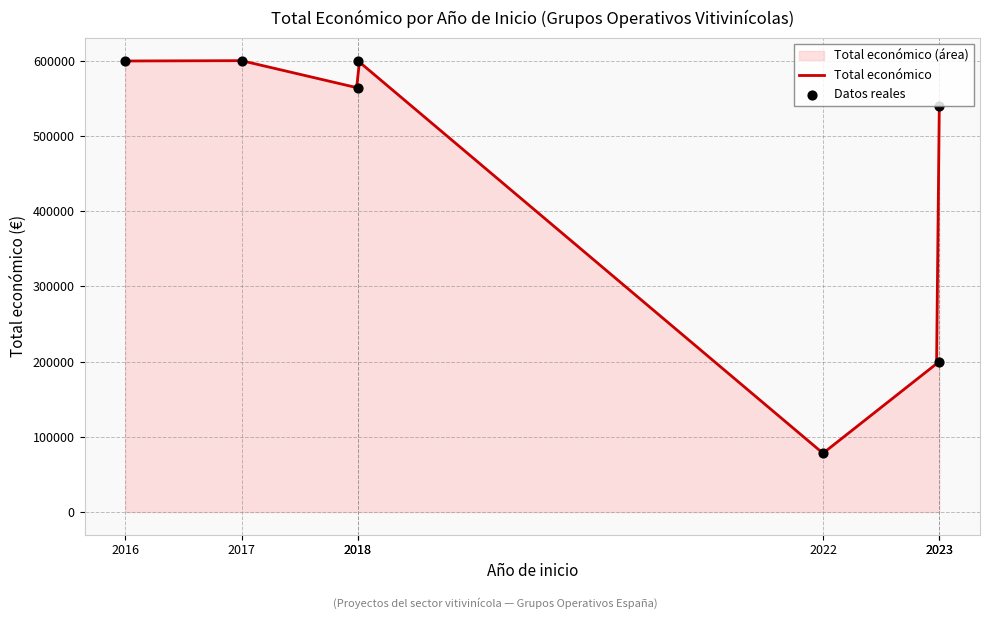

Which has a higher value, 2018 or 2016?

2018